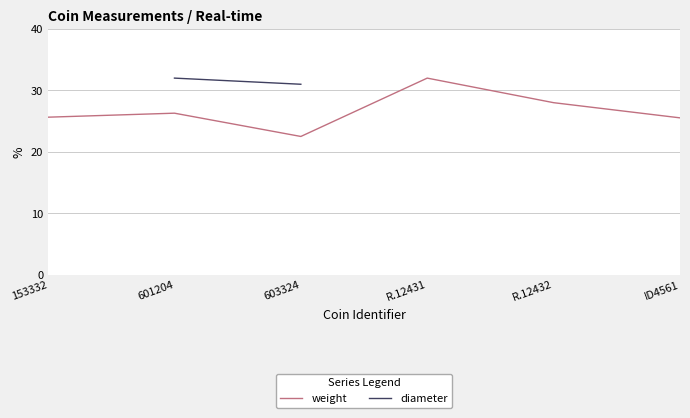

True or false: diameter and weight intersect in this chart.

False